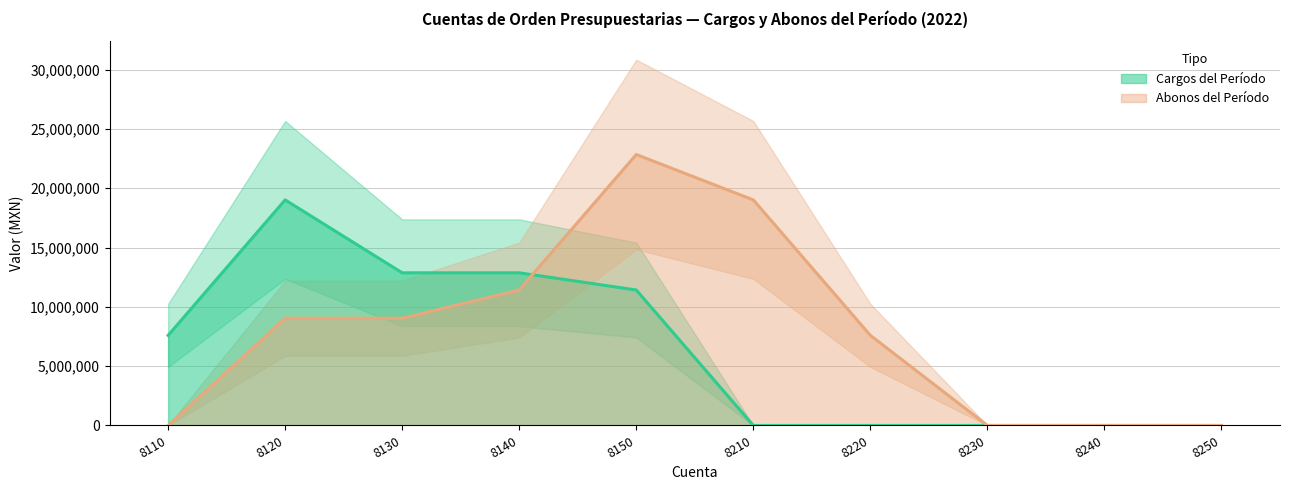

List the series in order of their peak value, lowest first.

Cargos del Período, Abonos del Período